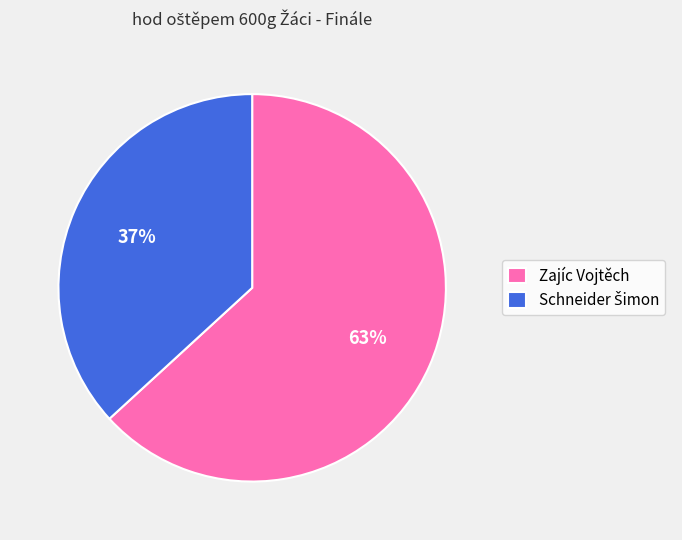

To the nearest percent, what percentage of the pie is Zajíc Vojtěch?

63%